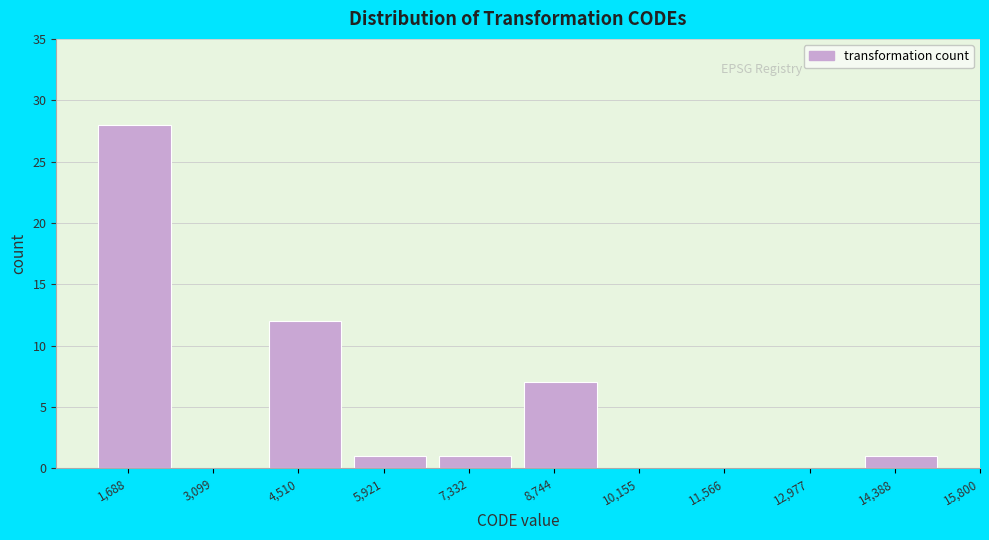

Reading left to right, list all the values displayed in this chart.

1,688=28	3,099=0	4,510=12	5,921=1	7,332=1	8,744=7	10,155=0	11,566=0	12,977=0	14,388=1